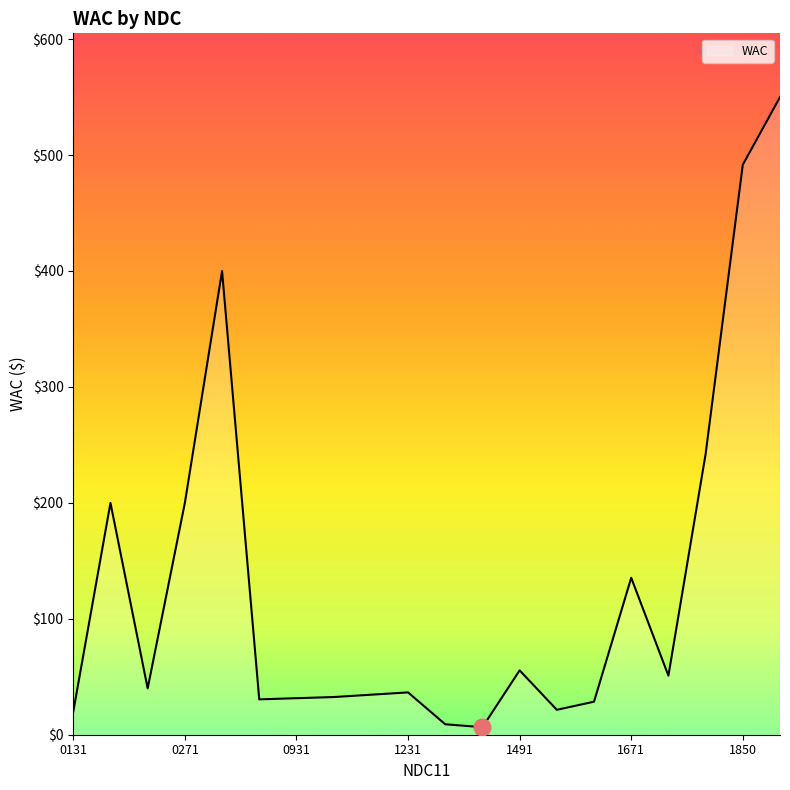

What is the maximum value shown in the chart?

550.0